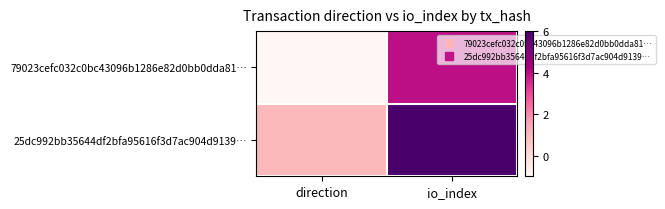

What is the spread (max minus min) of values at io_index?

2